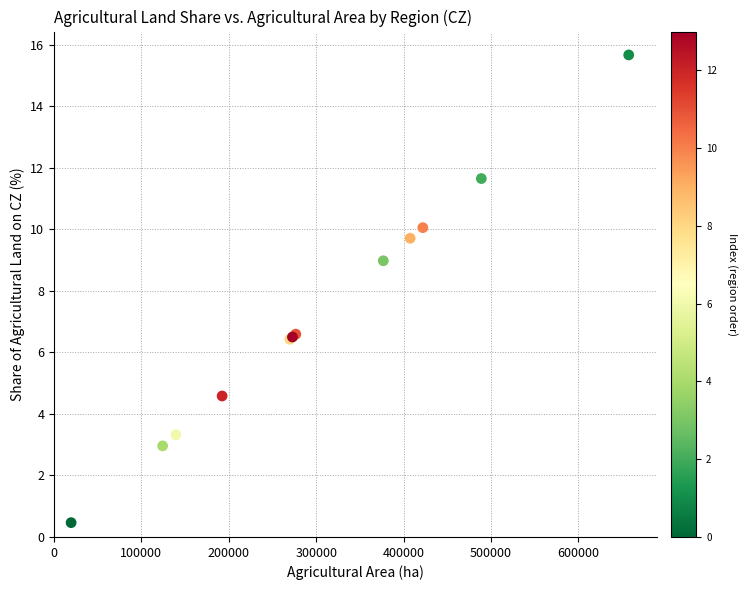

What Y value in the scatter plot is closest to 8?

9.0